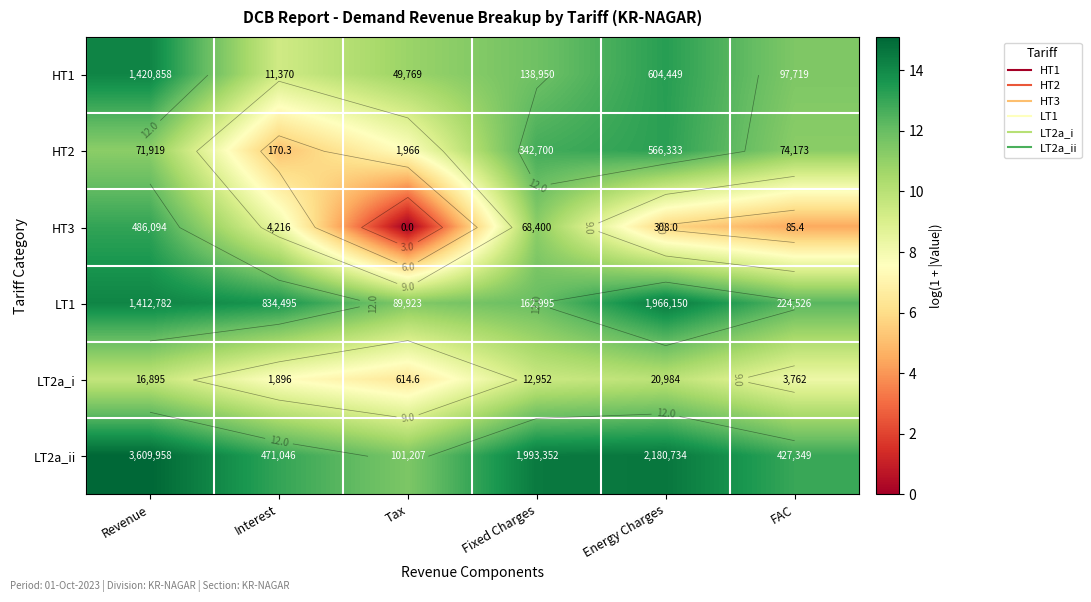

How many data points does each series have?

6